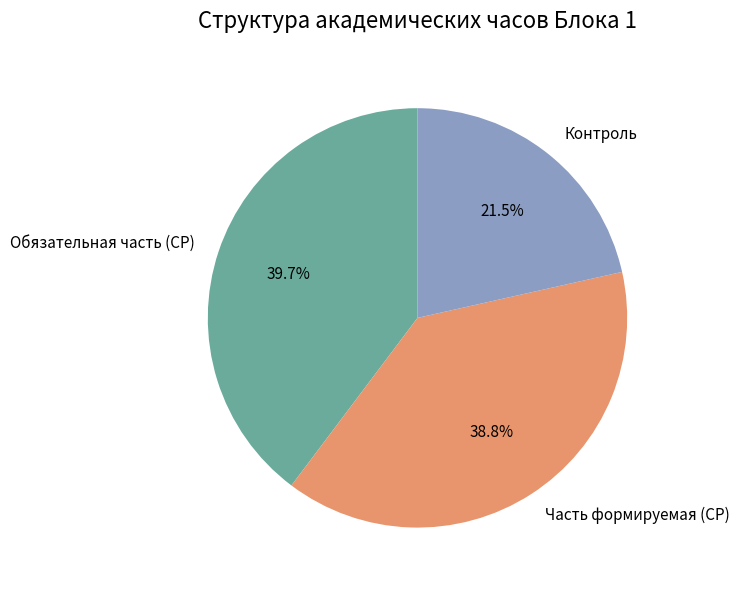

What portion of the pie excludes Контроль?

78.5%